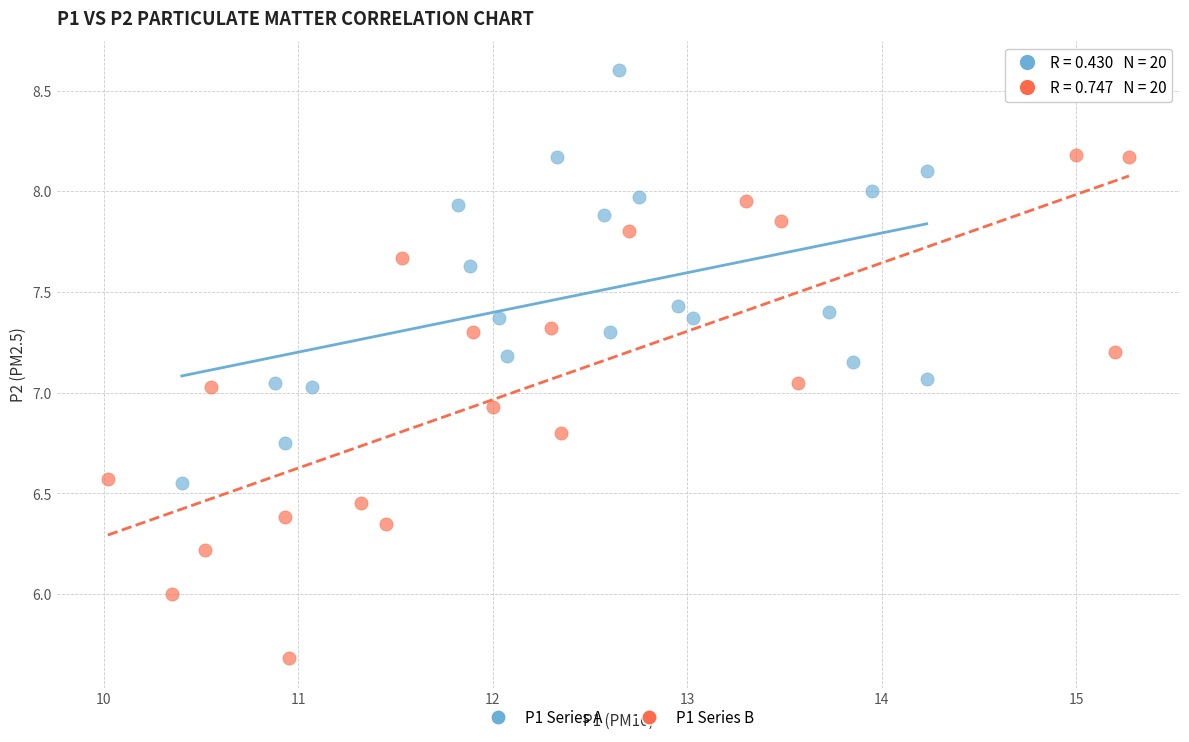

Which series reaches the maximum Y coordinate?

P1 Series A